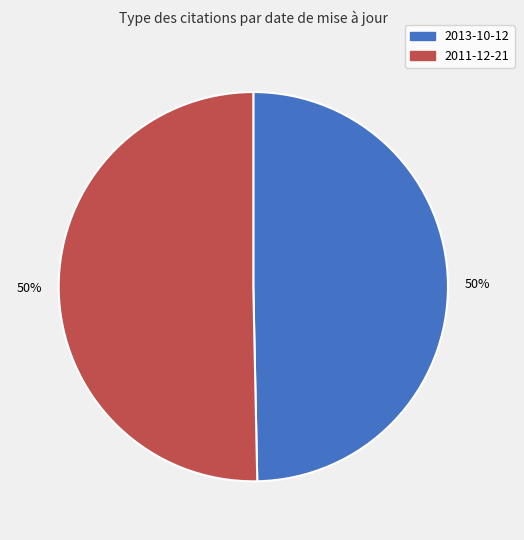

True or false: 2013-10-12 accounts for 43% of the total.

False